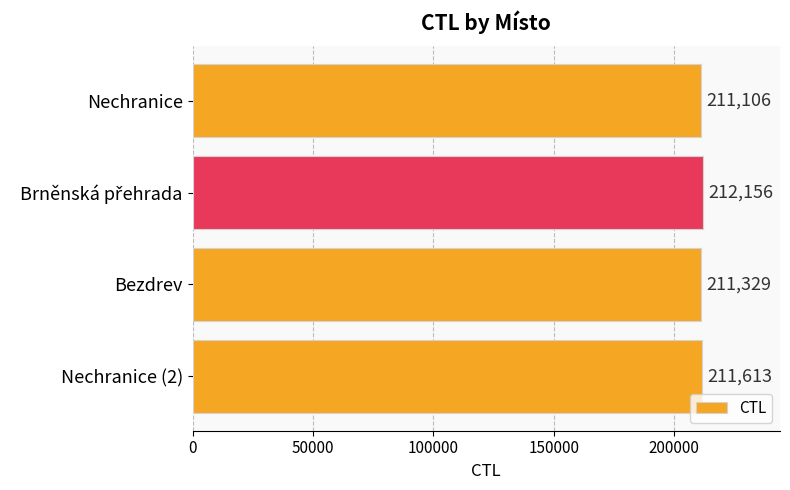

True or false: the data shows 211329 at Bezdrev.

True